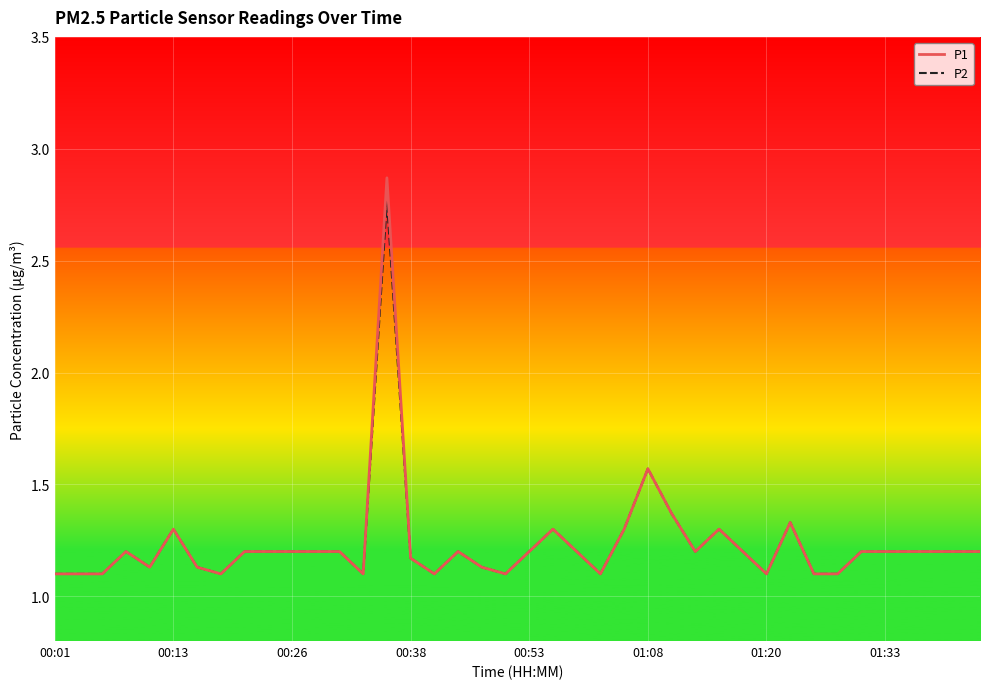

Which series has the largest range (max minus min)?

P1